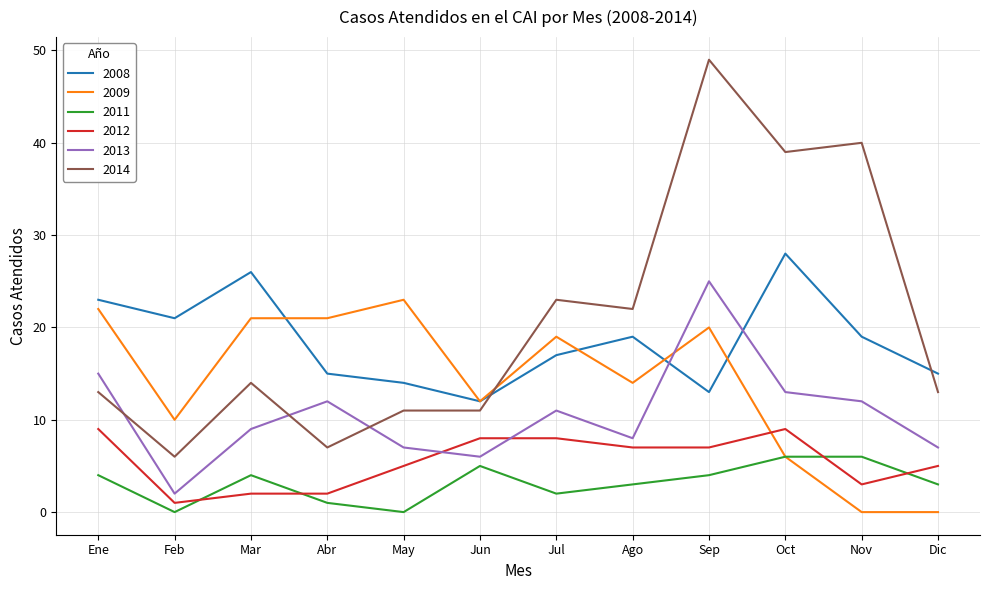

What is the difference between the second highest and minimum values in the 2011 series?

6